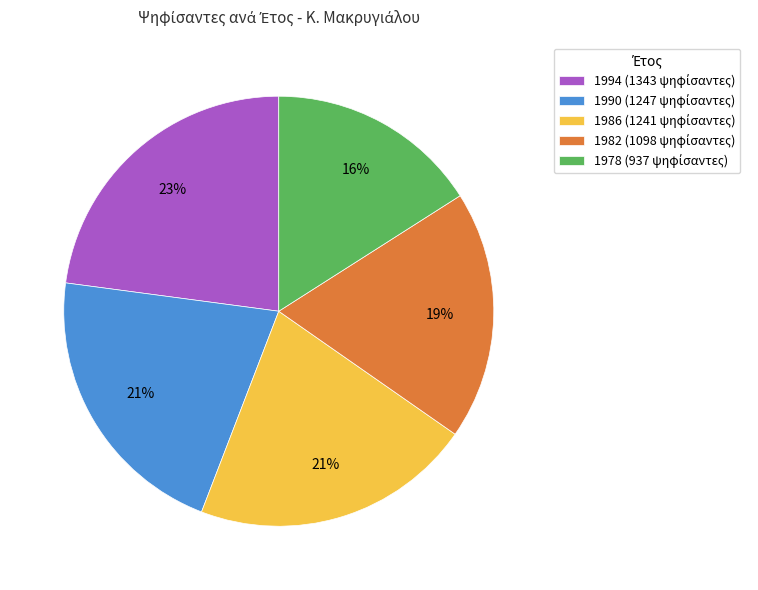

Does any single category account for the majority?

No